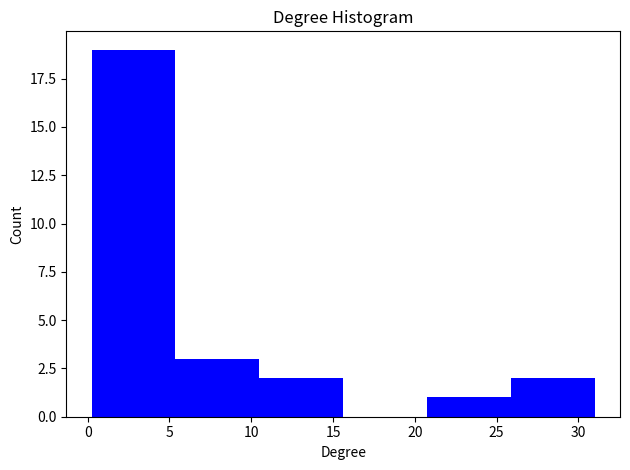

Over which range of the x-axis is the bar tallest?

0.0 to 5.5